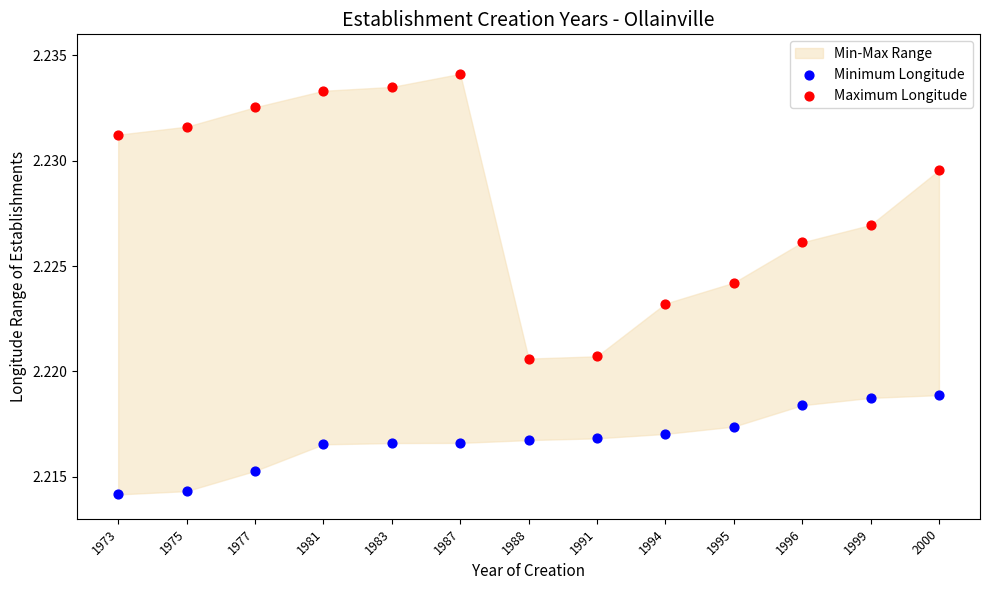

Across all data points, what is the range of X values (max minus min)?

1.0